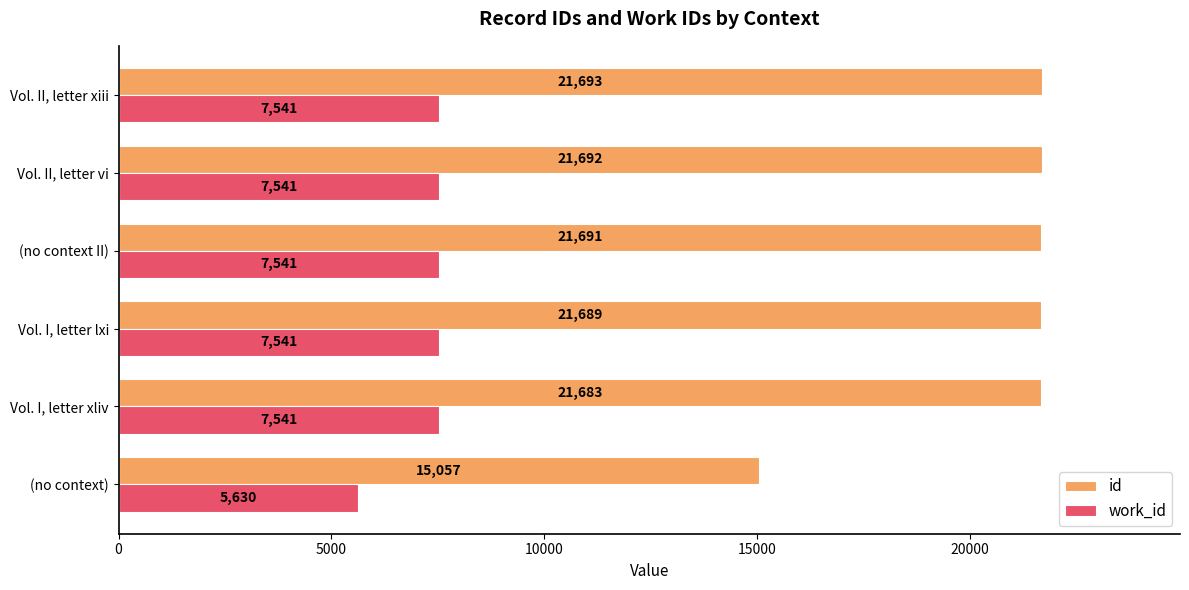

Where is id nearest to the value 18375?

Vol. I, letter xliv